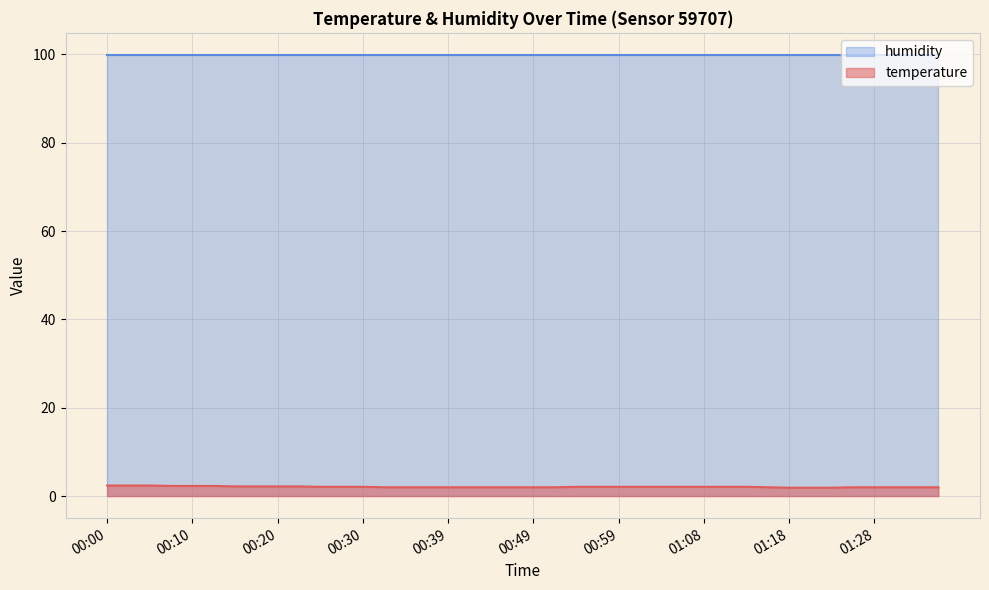

Count the number of categories in the chart.

40